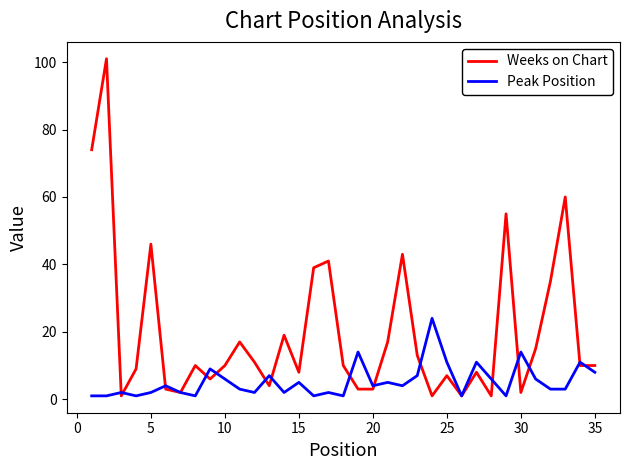

Which series has the widest spread of values?

Weeks on Chart